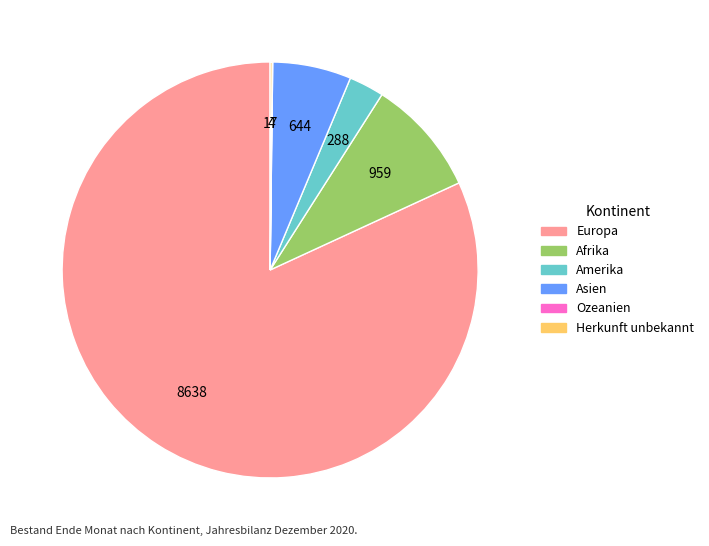

Does Amerika represent more than half of the total?

No